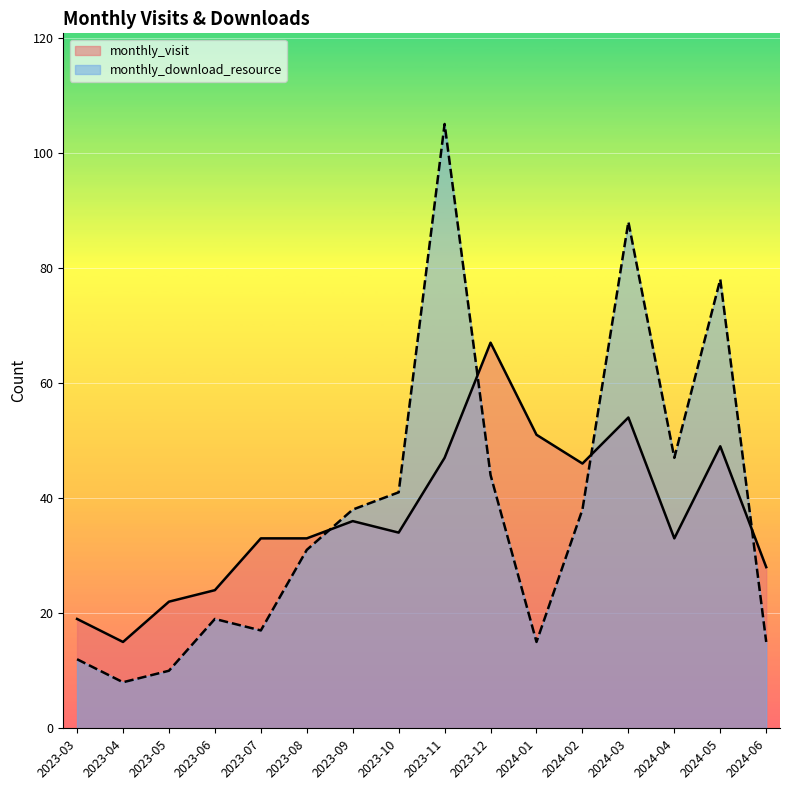

Reading left to right, what are all the values shown in this chart?

monthly_visit: 19	15	22	24	33	33	36	34	47	67	51	46	54	33	49	28
monthly_download_resource: 12	8	10	19	17	31	38	41	105	44	15	38	88	47	78	15